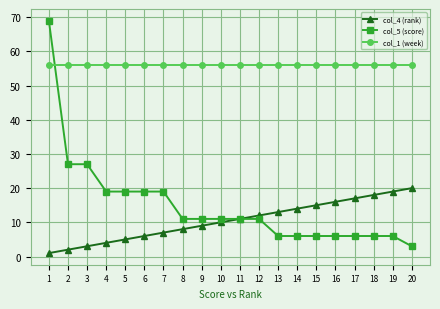

What is the sum of the col_1 (week) values at 9 and 10?

112